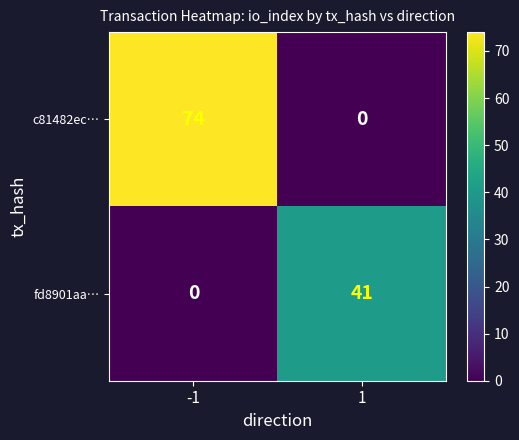

Is it true that c81482ec… equals 38 at 1?

False